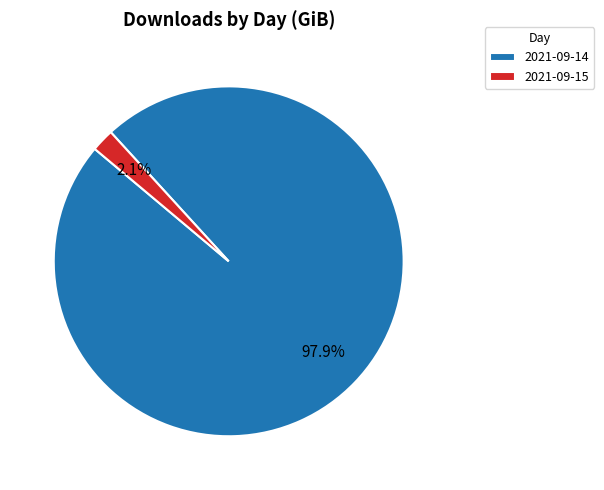

Which has a higher value, 2021-09-14 or 2021-09-15?

2021-09-14